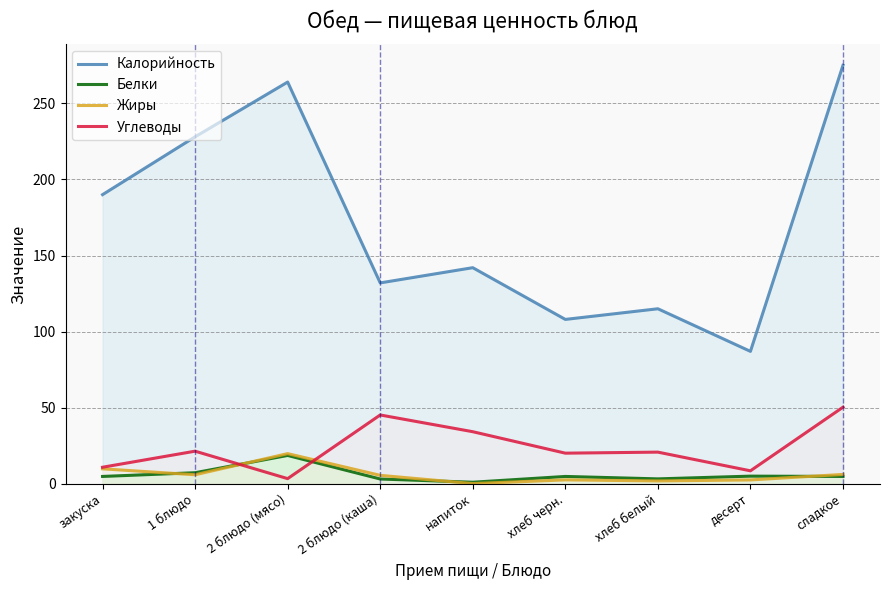

What value does the Жиры series have at хлеб черн.?

2.5